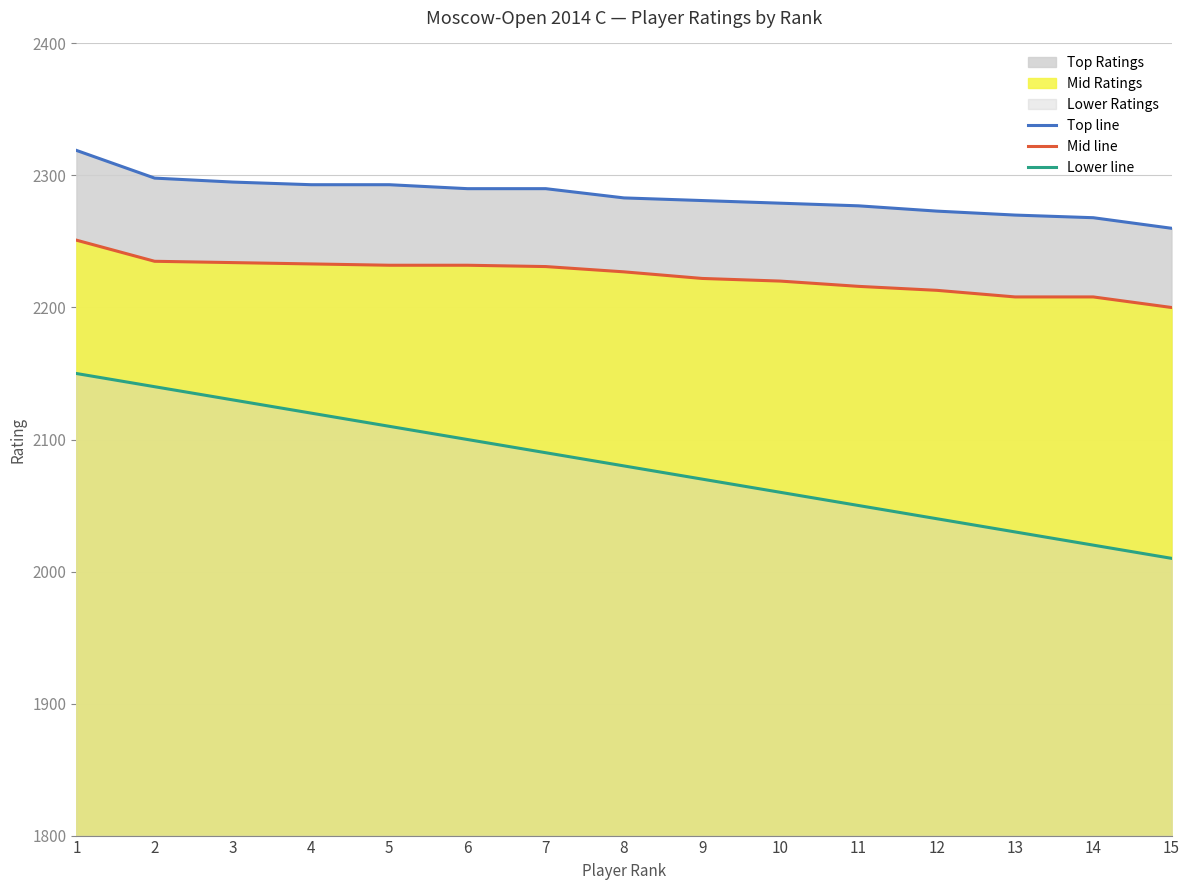

What is the maximum value for Top line?

2319